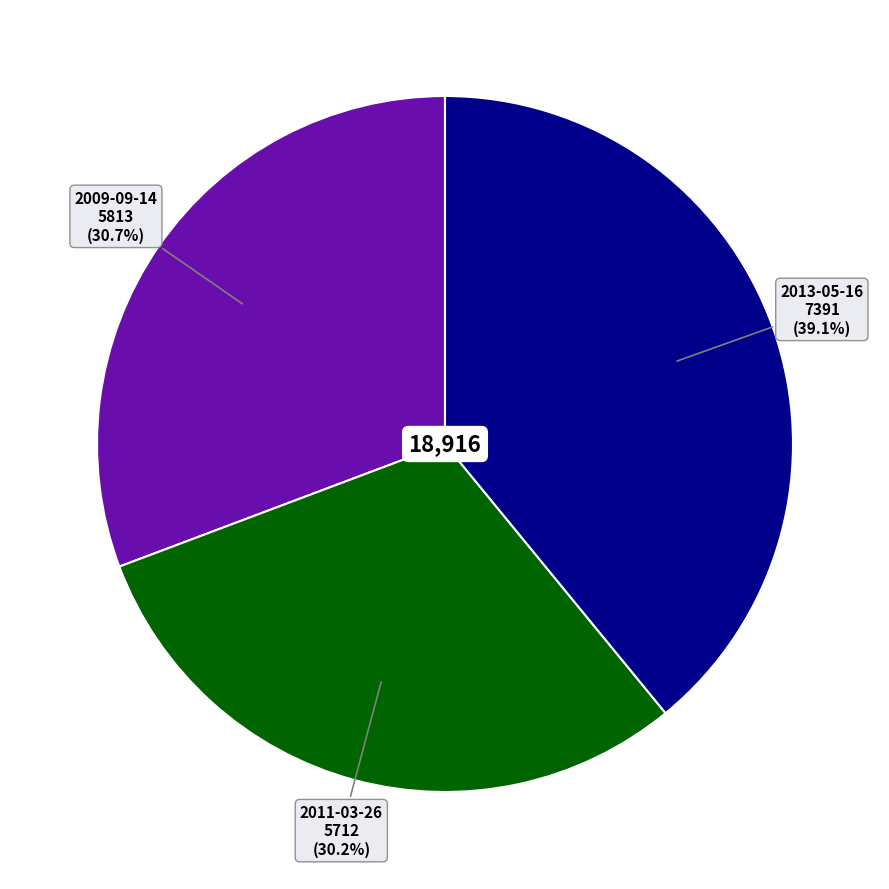

Rank the categories by value from lowest to highest.

2011-03-26, 2009-09-14, 2013-05-16